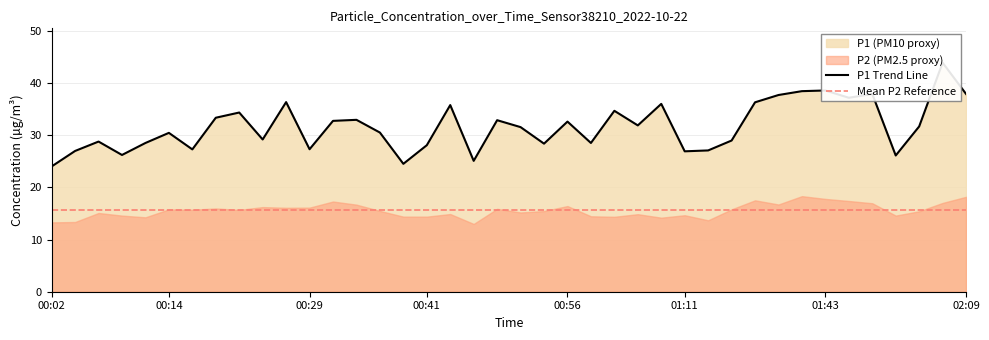

Is it true that the value at 00:12 is 14.0?

False